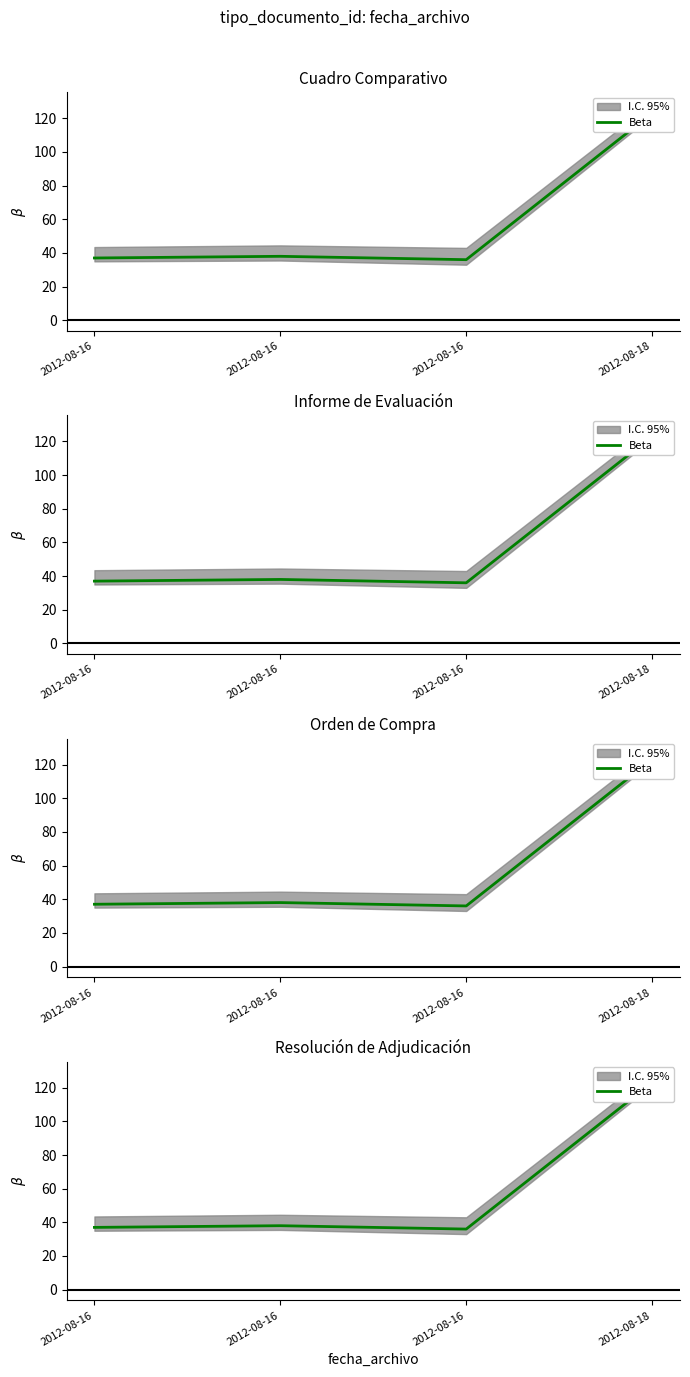

Between 2012-08-16 and 2012-08-16, which is larger?

2012-08-16